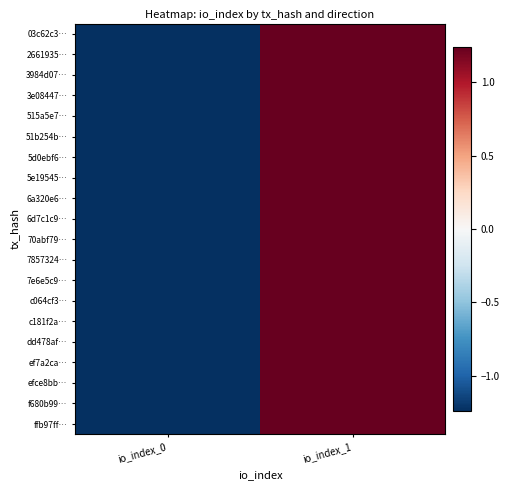

Reading left to right, list all the values displayed in this chart.

03c62c3…: io_index_0=-1.2	io_index_1=1.2
2661935…: io_index_0=-1.2	io_index_1=1.2
3984d07…: io_index_0=-1.2	io_index_1=1.2
3e08447…: io_index_0=-1.2	io_index_1=1.2
515a5e7…: io_index_0=-1.2	io_index_1=1.2
51b254b…: io_index_0=-1.2	io_index_1=1.2
5d0ebf6…: io_index_0=-1.2	io_index_1=1.2
5e19545…: io_index_0=-1.2	io_index_1=1.2
6a320e6…: io_index_0=-1.2	io_index_1=1.2
6d7c1c9…: io_index_0=-1.2	io_index_1=1.2
70abf79…: io_index_0=-1.2	io_index_1=1.2
7857324…: io_index_0=-1.2	io_index_1=1.2
7e6e5c9…: io_index_0=-1.2	io_index_1=1.2
c064cf3…: io_index_0=-1.2	io_index_1=1.2
c181f2a…: io_index_0=-1.2	io_index_1=1.2
dd478af…: io_index_0=-1.2	io_index_1=1.2
ef7a2ca…: io_index_0=-1.2	io_index_1=1.2
efce8bb…: io_index_0=-1.2	io_index_1=1.2
f680b99…: io_index_0=-1.2	io_index_1=1.2
ffb97ff…: io_index_0=-1.2	io_index_1=1.2